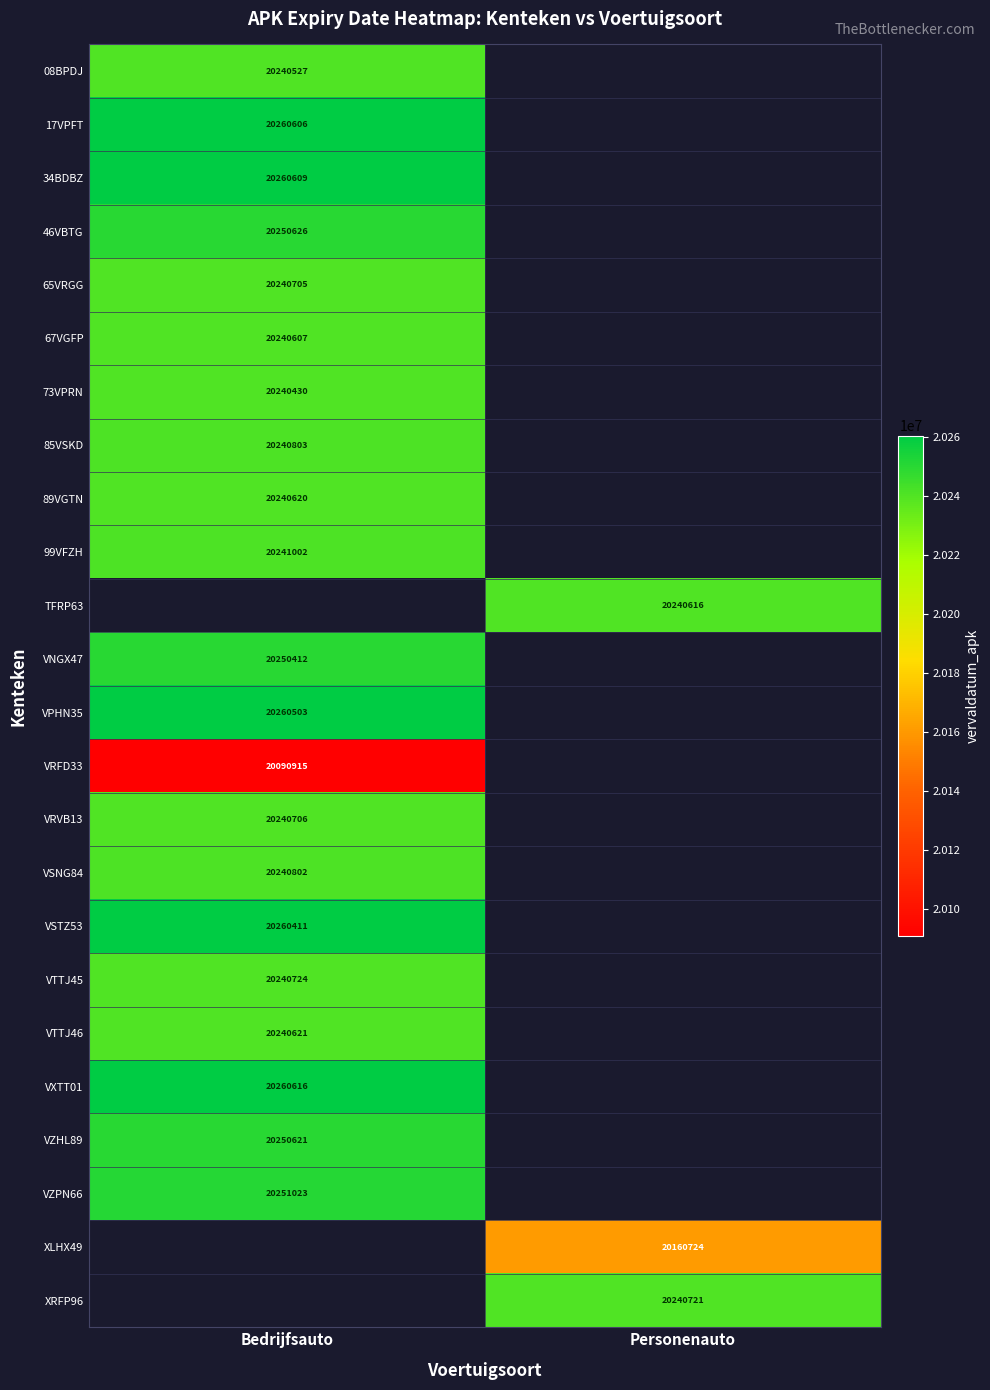

True or false: VRVB13 has a value of 29477911 at Bedrijfsauto.

False